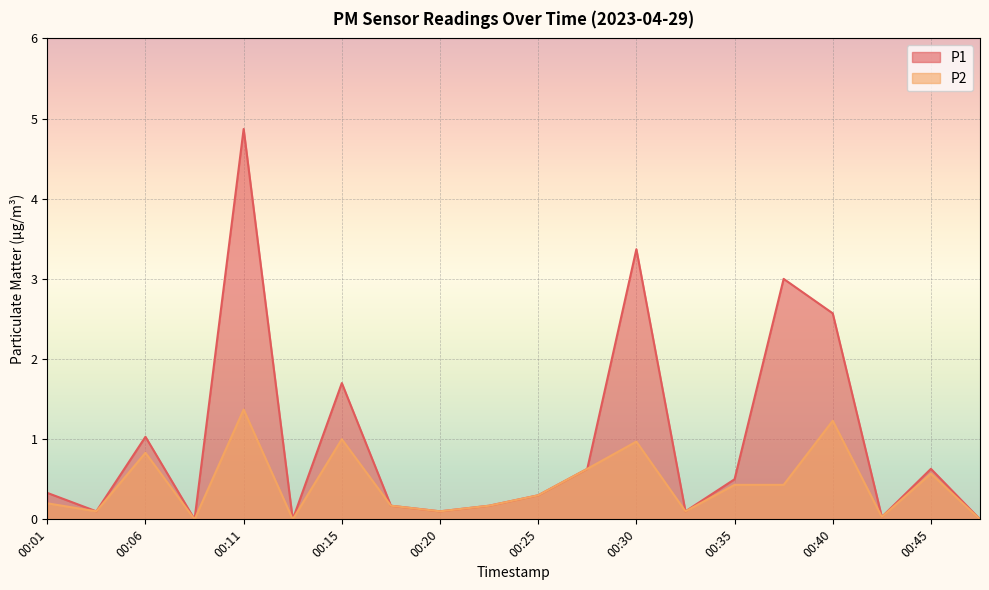

True or false: P2 has a value of 0.1 at 00:03.

True